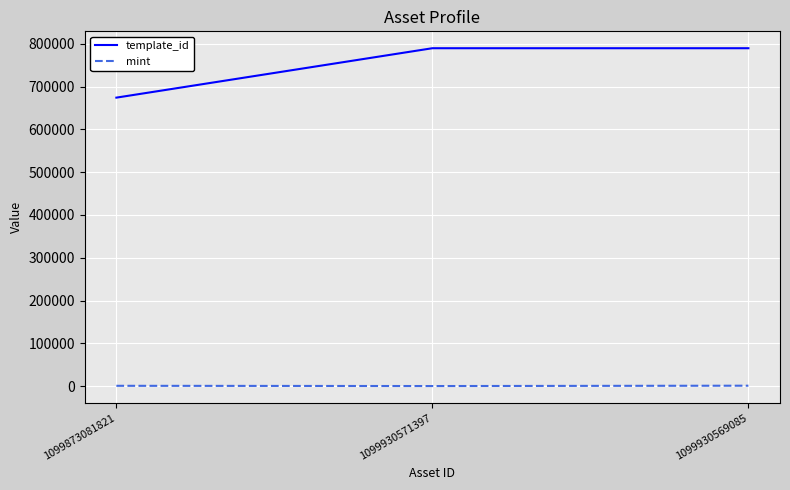

Is the value of template_id at 1099873081821 greater than the value of mint at 1099873081821?

Yes